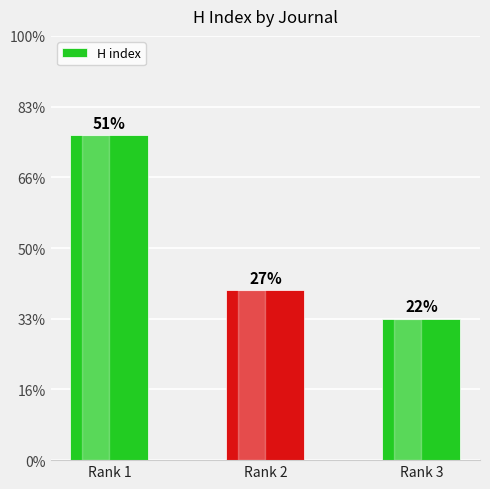

Are the bars grouped side by side (vs. stacked)?

No